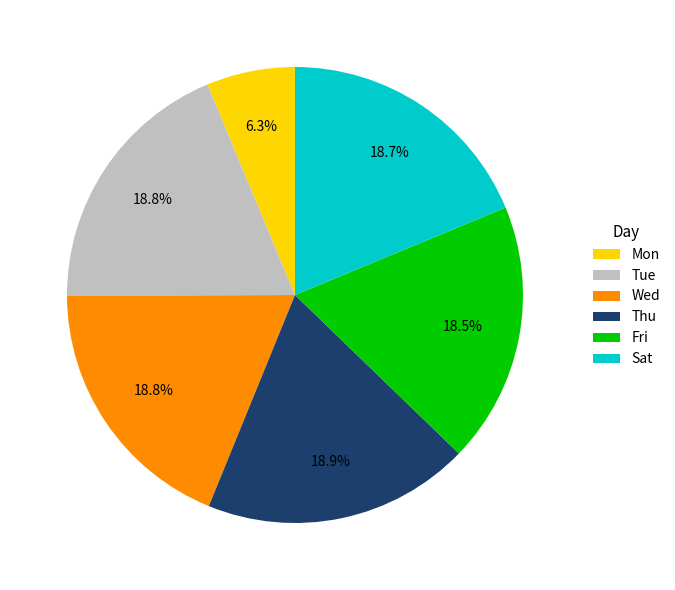

True or false: Thu accounts for 28% of the total.

False